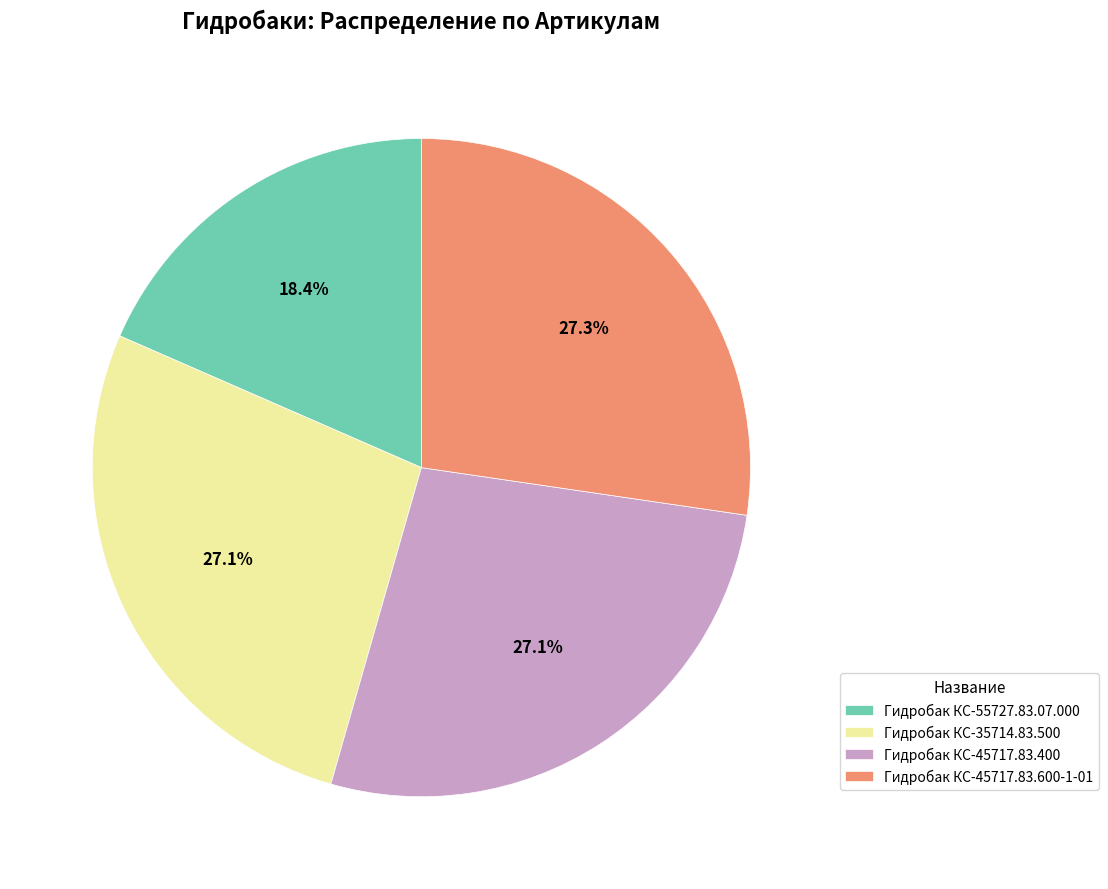

How many slices are in this pie chart?

4